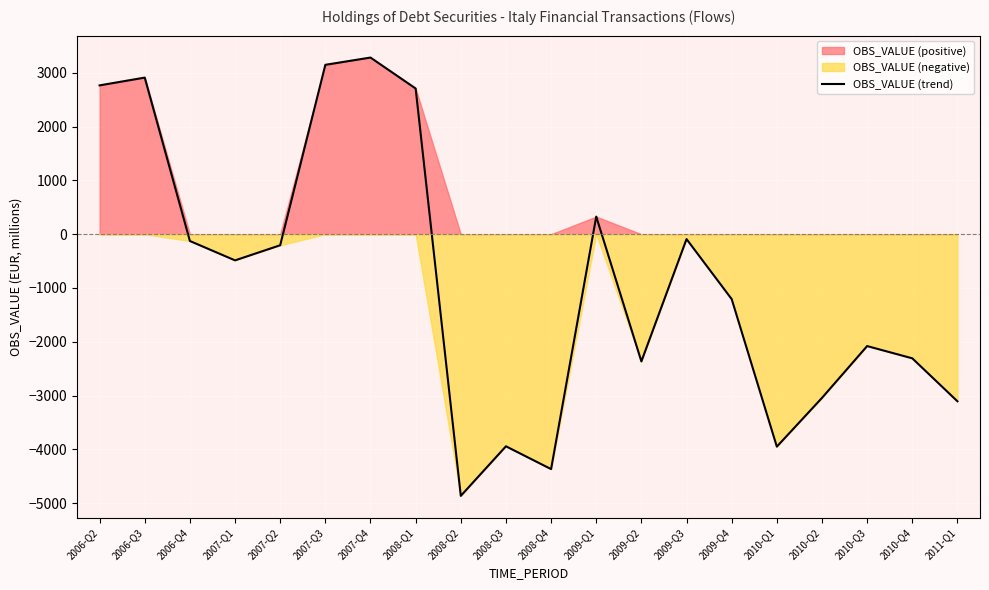

How many points are higher than both their immediate neighbors (excluding endpoints)?

6